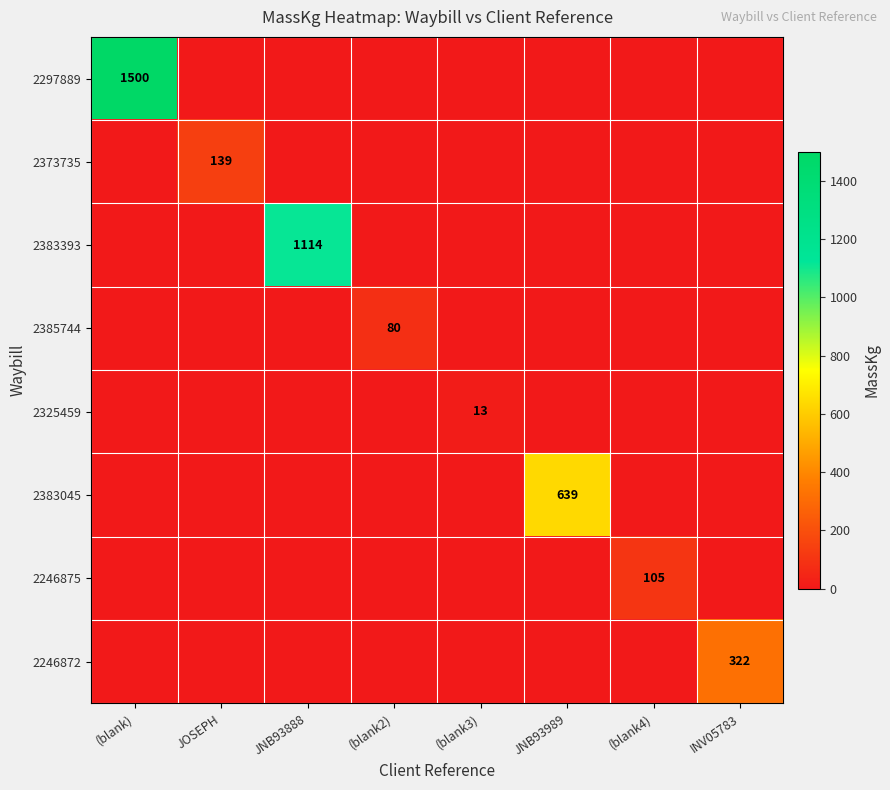

At which category is the sum across all series the highest?

(blank)